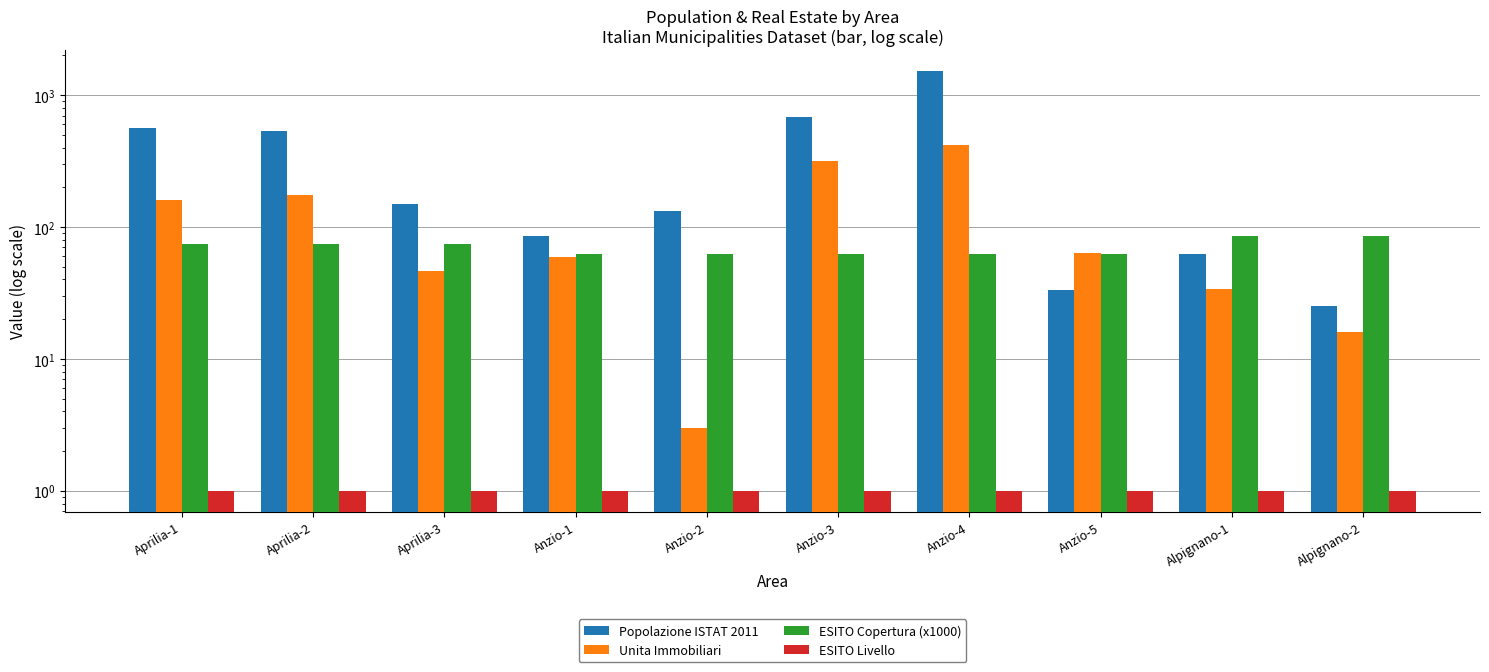

Which has a higher value, Anzio-5 or Anzio-3?

Anzio-3